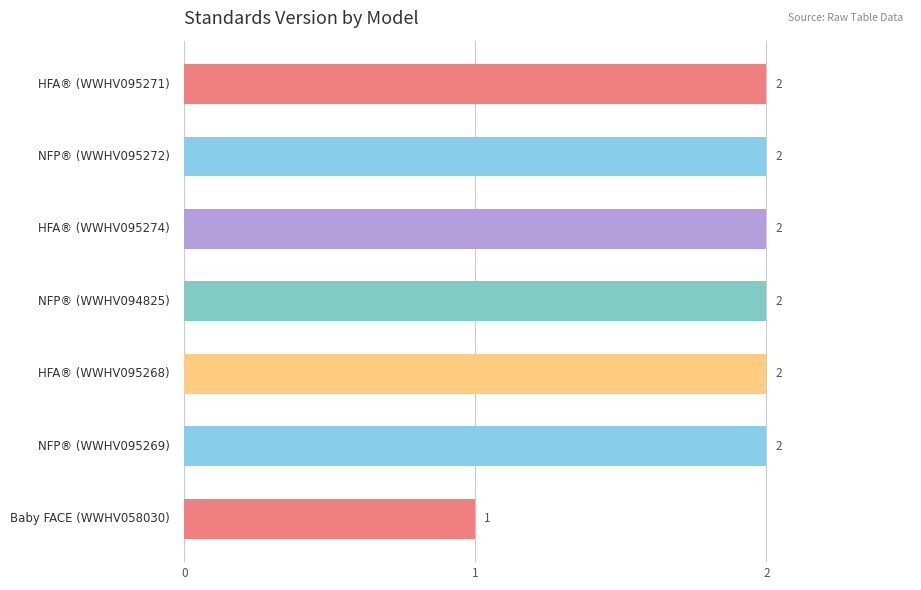

What is the value of the 3rd bar from the top?

2